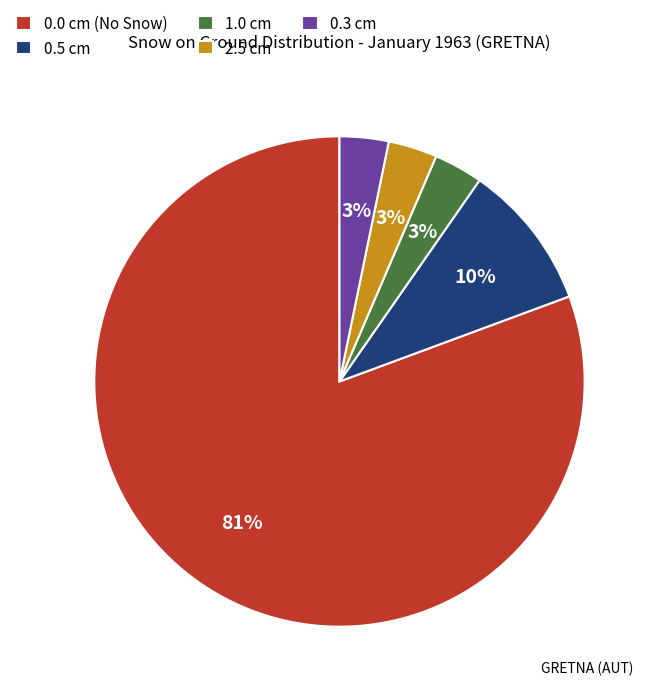

Count the number of slices in the pie.

5